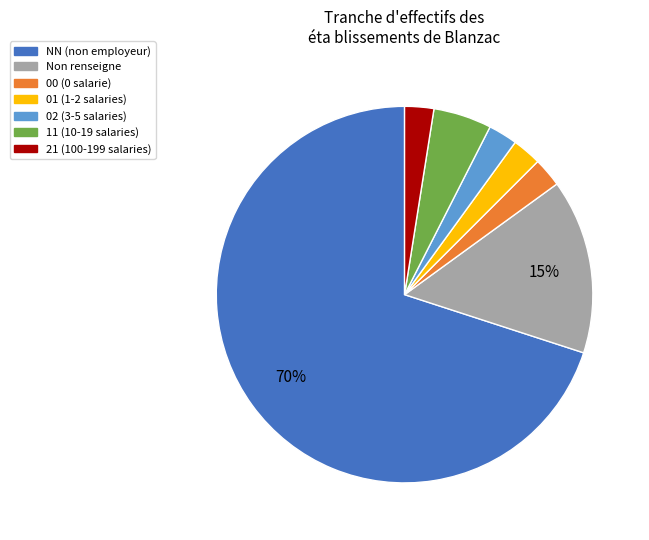

To the nearest percent, what is the average slice percentage?

14%